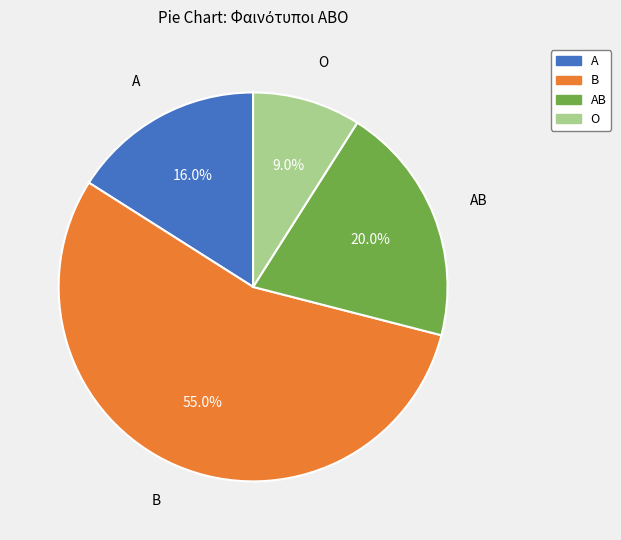

To the nearest percent, what is the average slice percentage?

25%